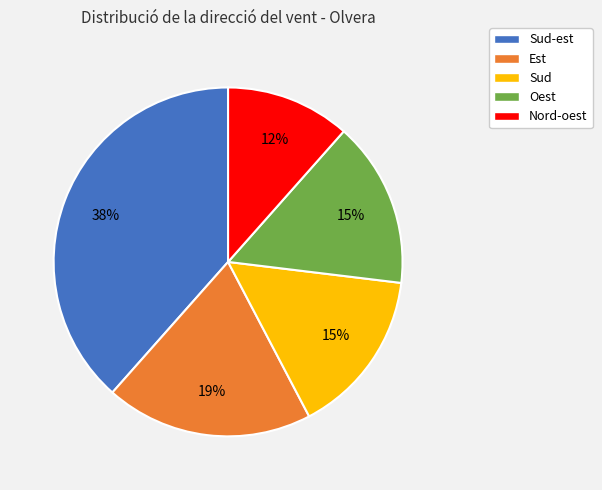

Which slice is the smallest?

Nord-oest